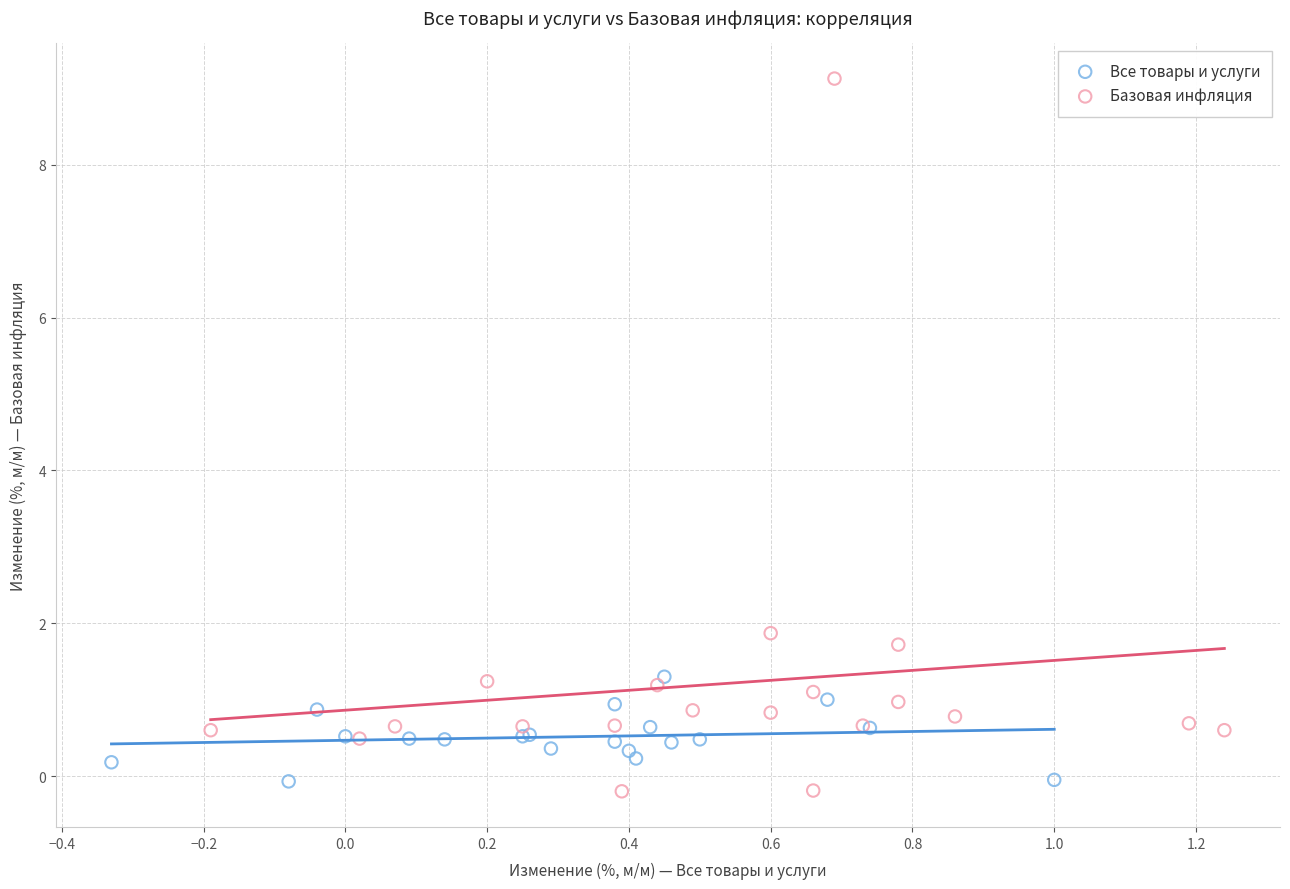

What are all the series names shown in the legend?

Все товары и услуги, Базовая инфляция